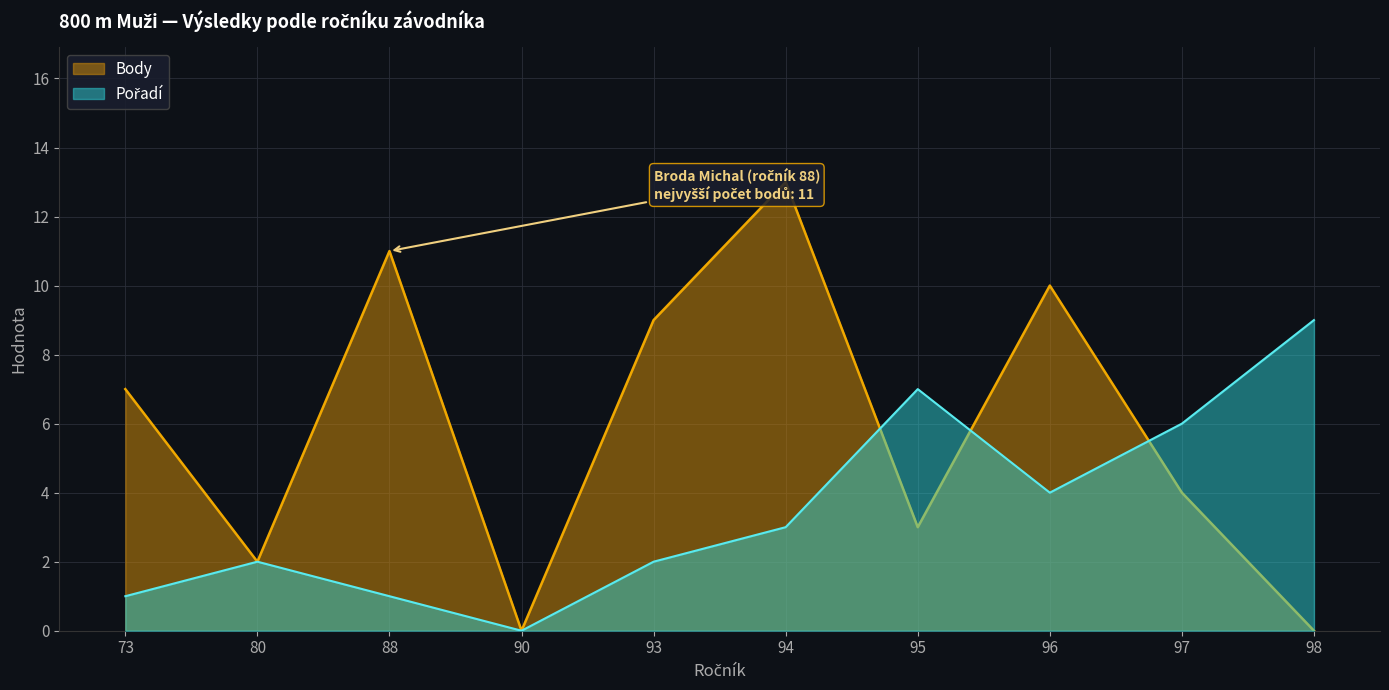

How many interior local peaks does the Pořadí series have?

2